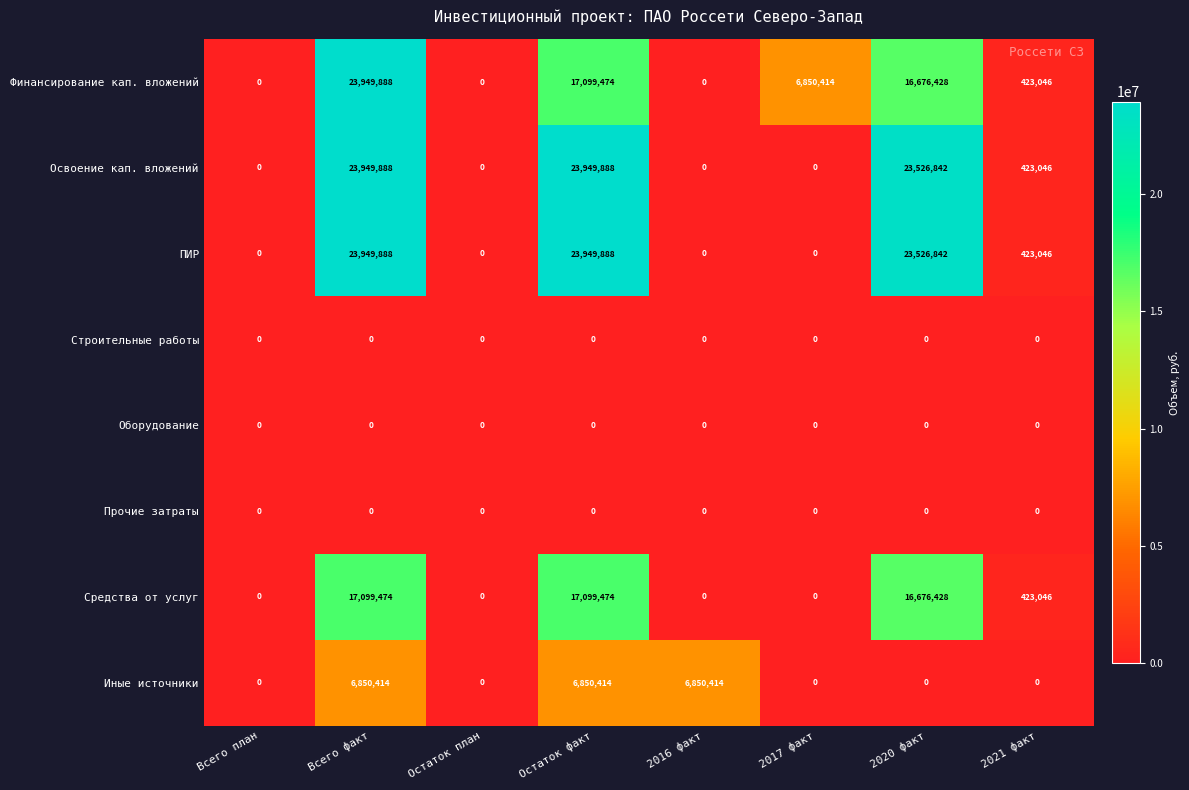

True or false: Освоение кап. вложений has a value of 0 at Всего план.

True